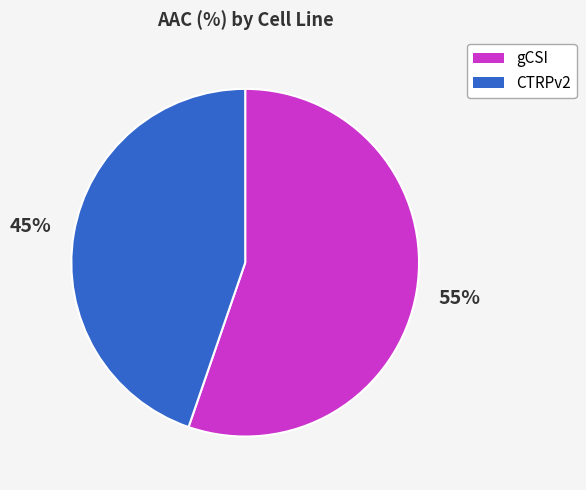

To the nearest percent, what portion does CTRPv2 represent?

45%